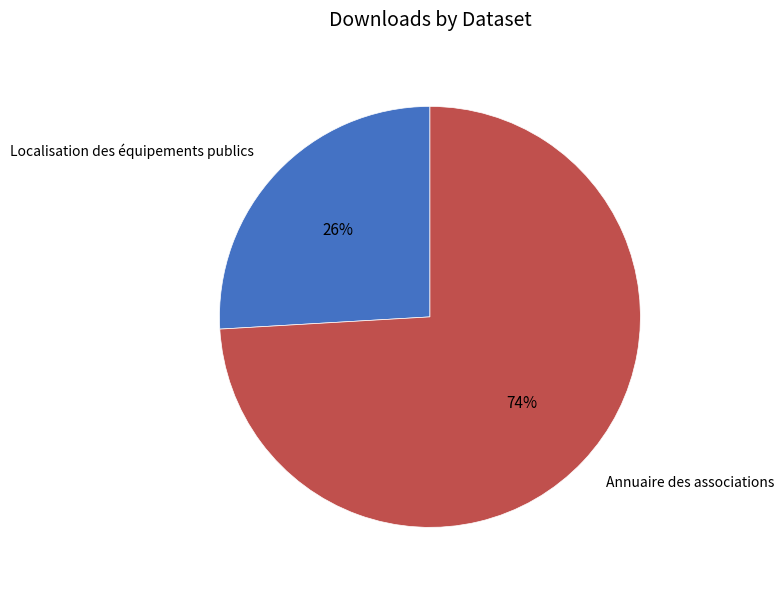

To the nearest percent, what percentage of the pie is Annuaire des associations?

74%